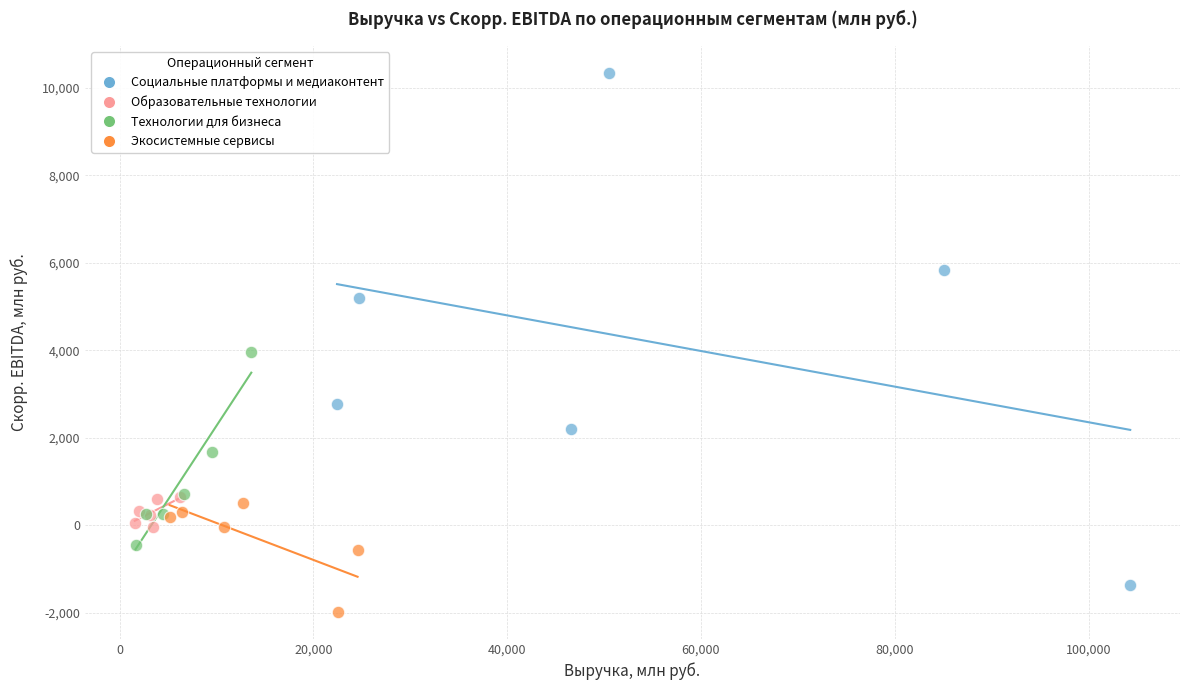

Which series reaches the minimum Y coordinate?

Экосистемные сервисы